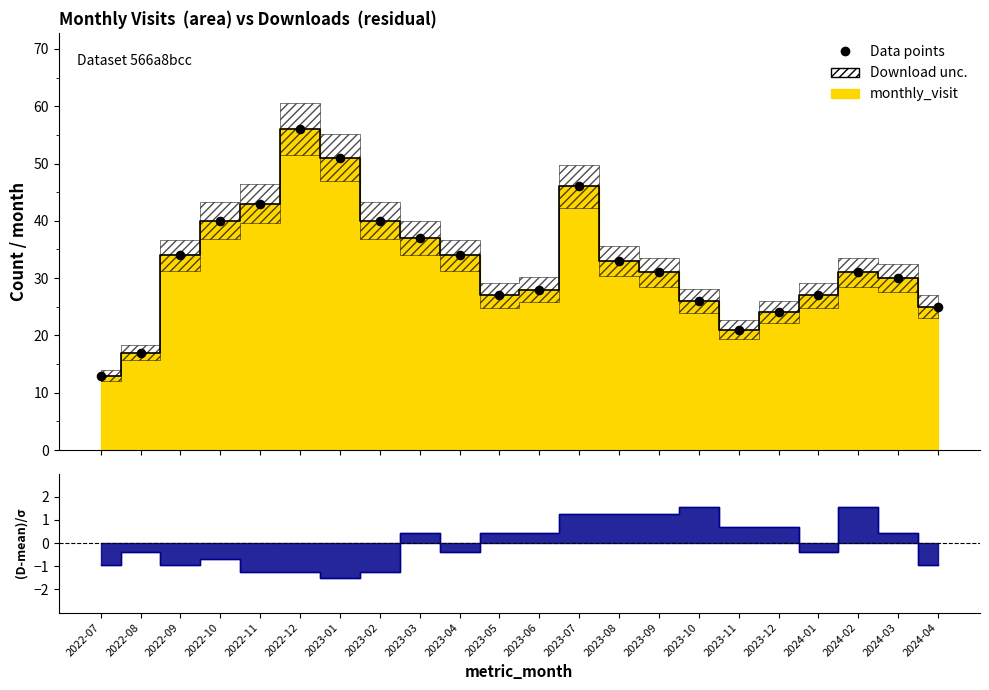

What is the change in value from 2023-02 to 2023-03?

-3